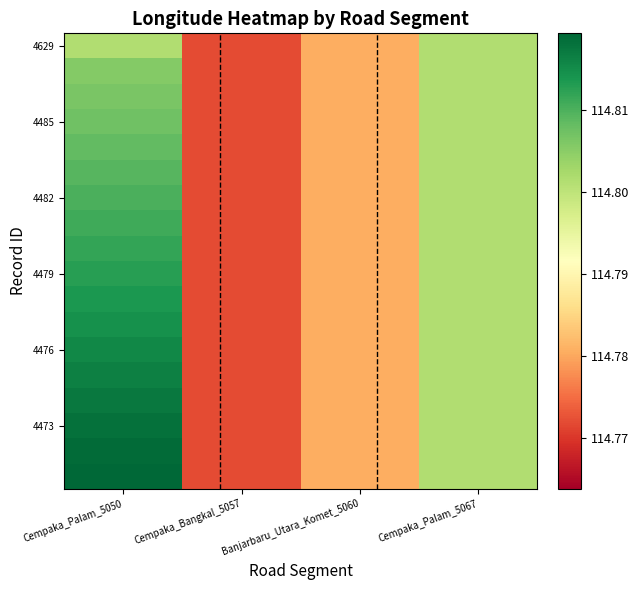

Count the number of categories in the chart.

4